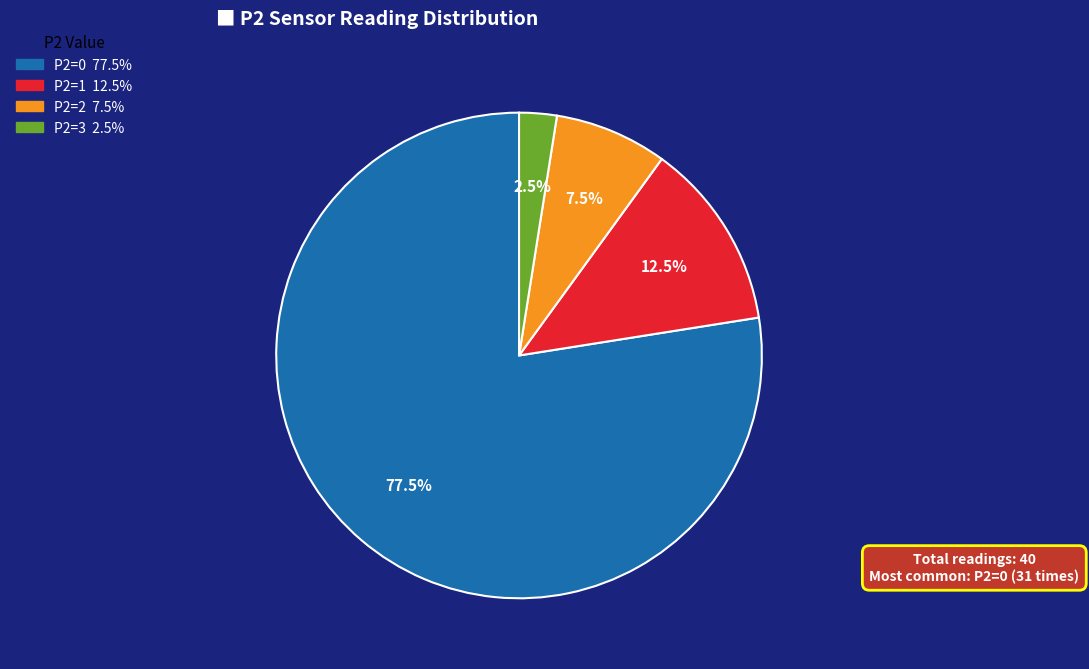

Is there a majority slice in this chart?

Yes